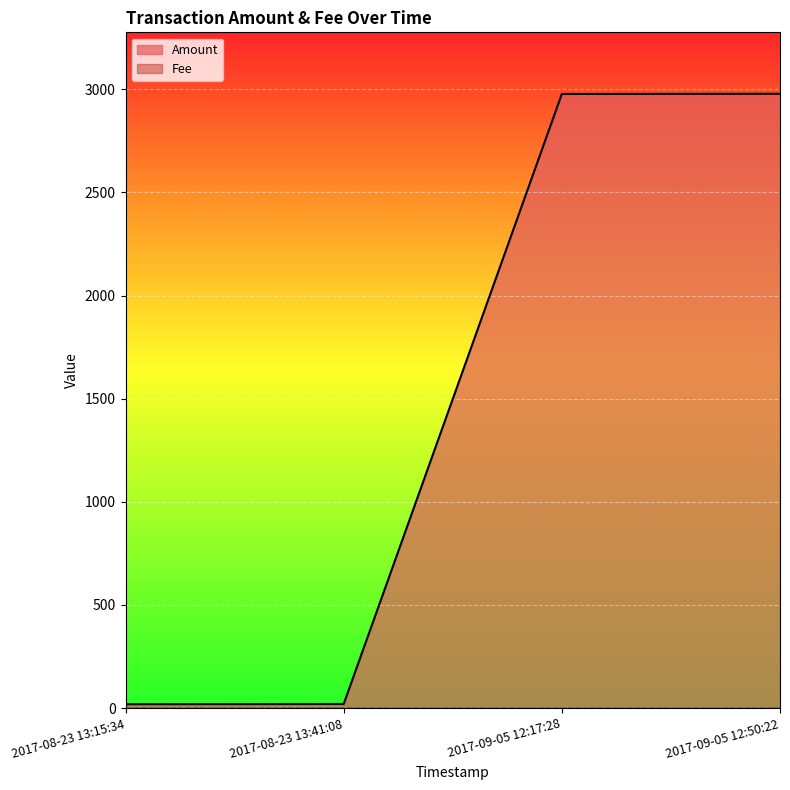

Which label corresponds to the largest value in the chart?

2017-09-05 12:50:22